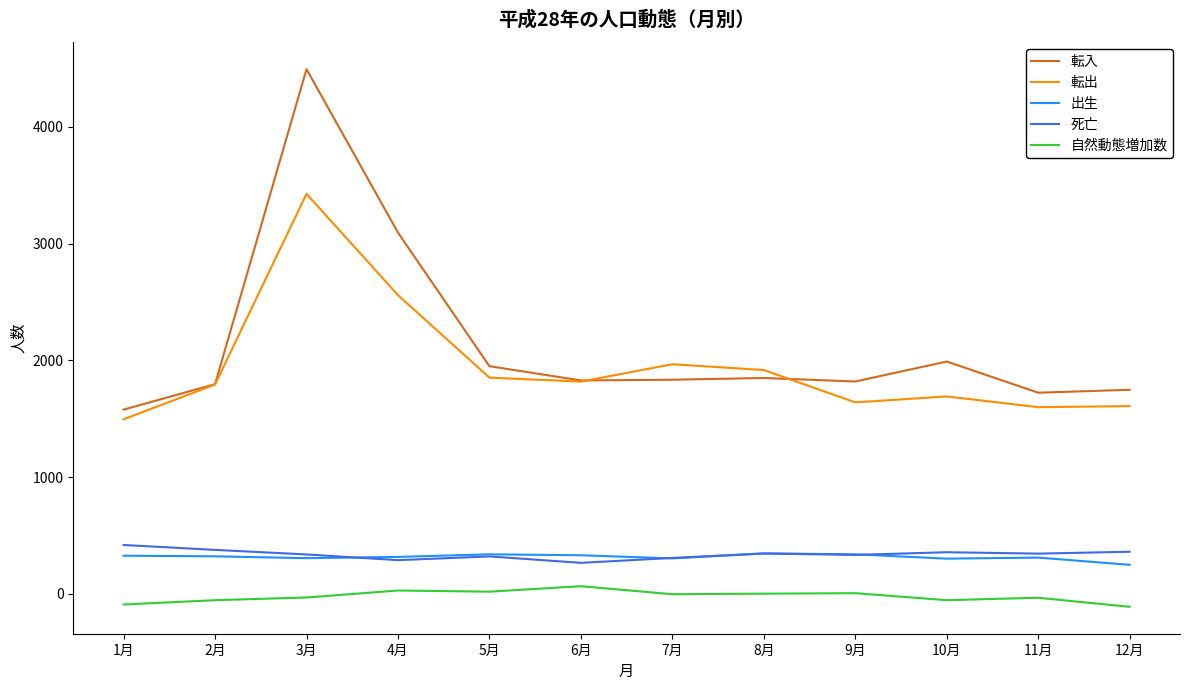

Is the value of 自然動態増加数 at 2月 greater than the value of 死亡 at 1月?

No